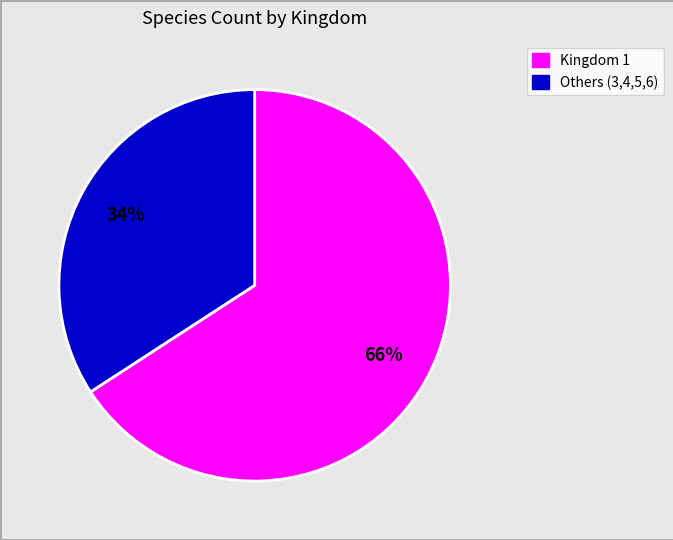

To the nearest percent, what is the average slice percentage?

50%